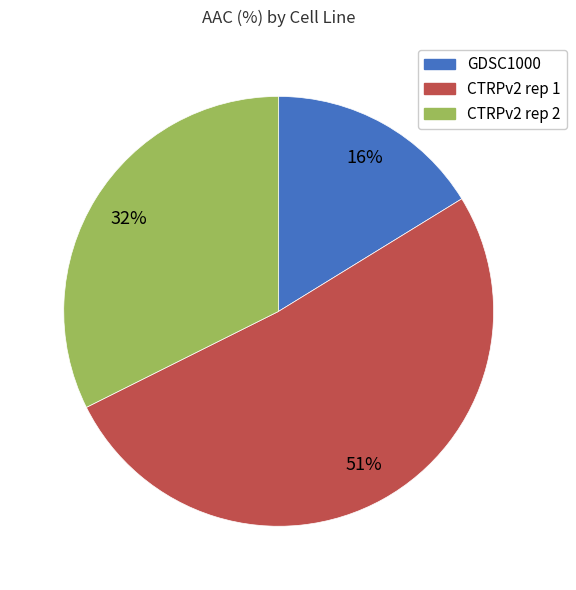

Count the number of slices in the pie.

3